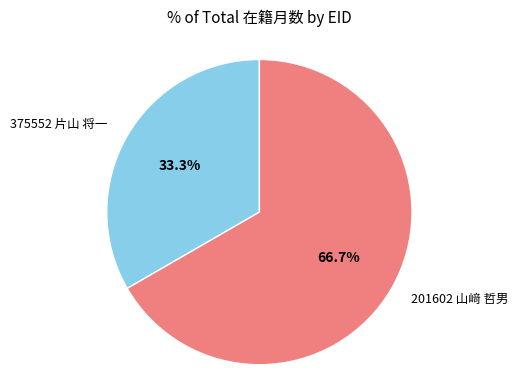

To the nearest percent, what is the difference between the largest and smallest slice percentages?

33%